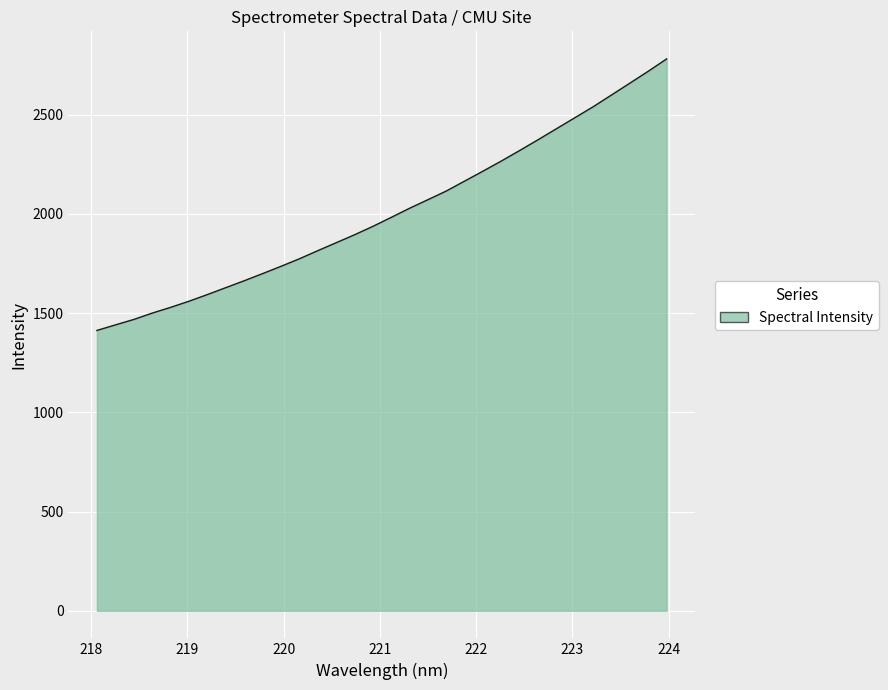

What is the smallest value displayed?

1413.1